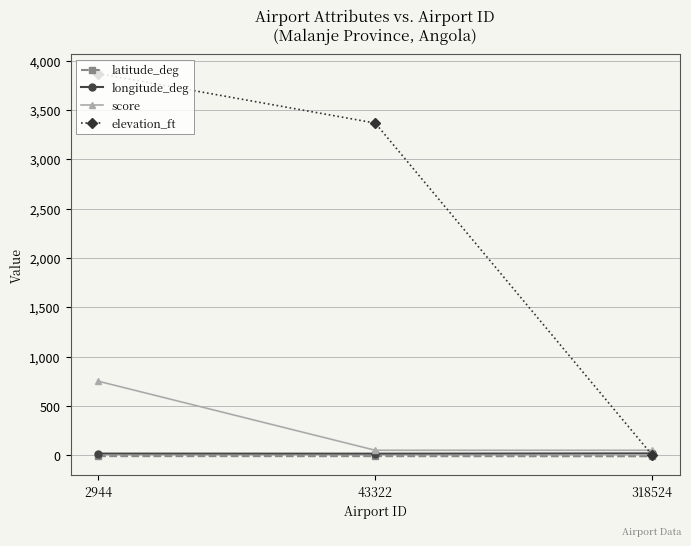

What are all the series names shown in the legend?

latitude_deg, longitude_deg, score, elevation_ft